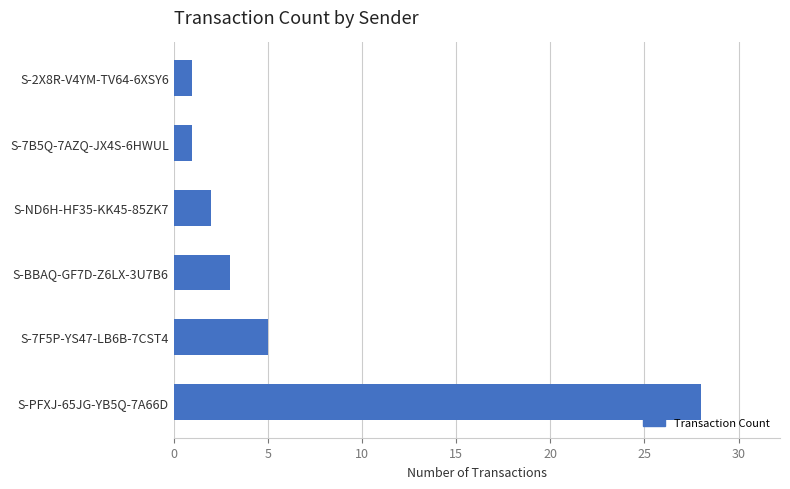

The value at S-ND6H-HF35-KK45-85ZK7 is 1. True or false?

False